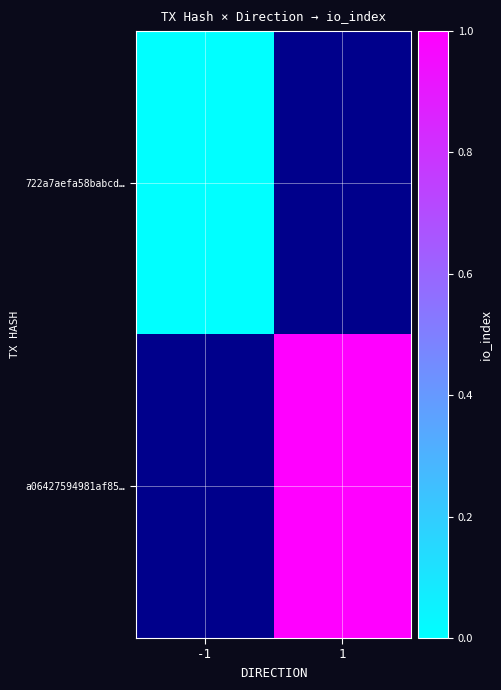

True or false: a06427594981af85… has a value of 1.7 at 1.

False